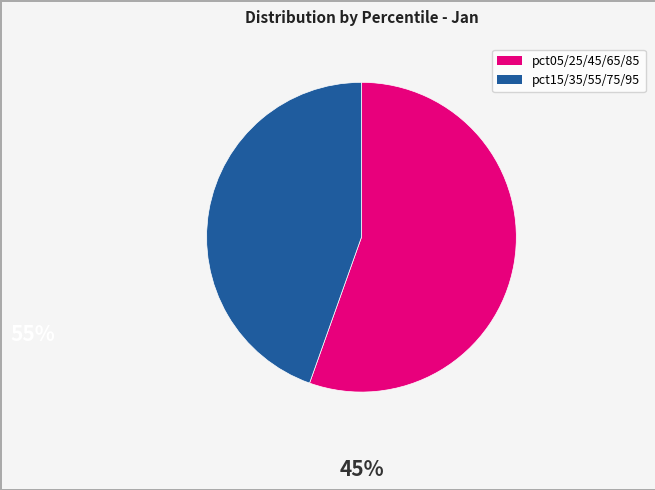

Does any single category account for the majority?

Yes